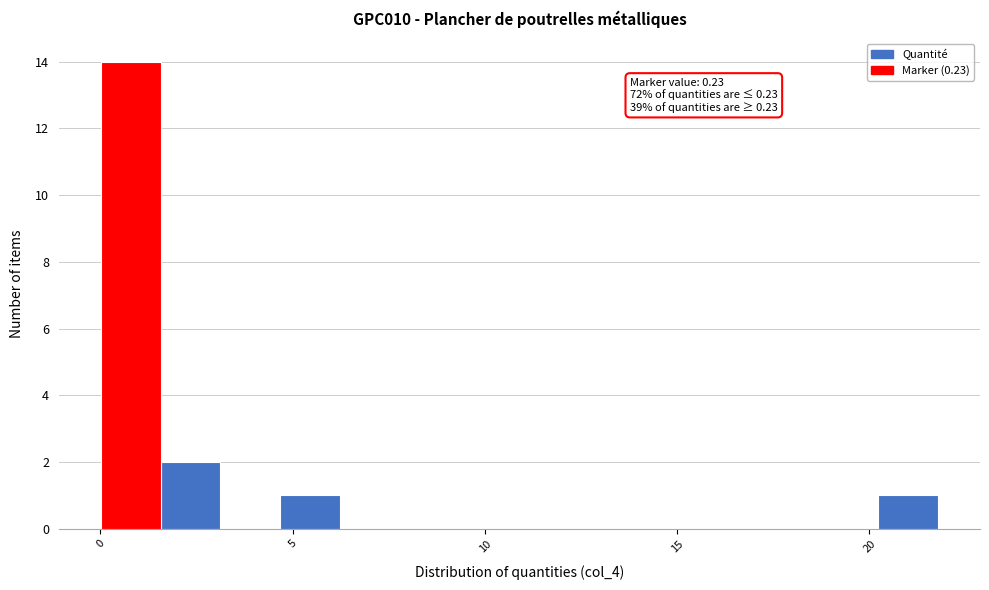

Read against the x-axis, roughly where is the centre of the tallest bar?

1.0